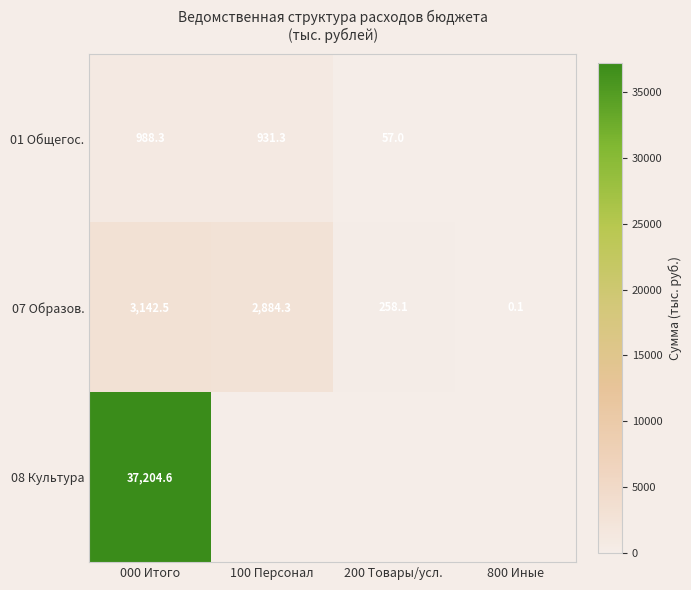

What is the total value across all series at 000 Итого?

41335.4